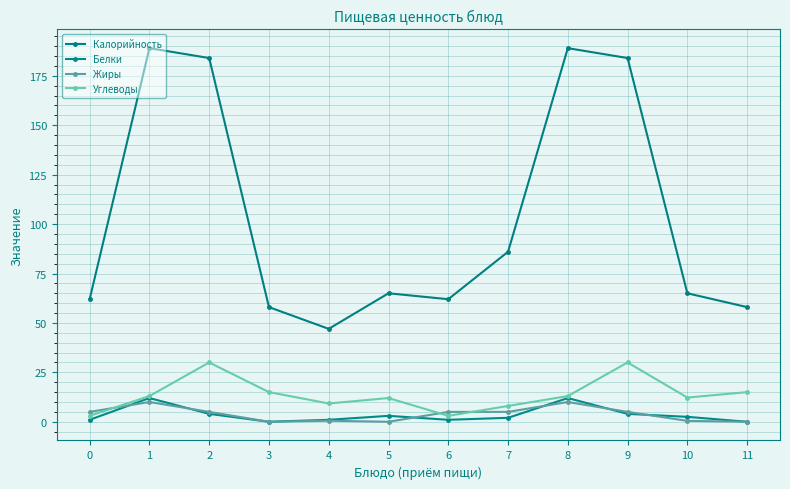

At which category is the sum across all series the highest?

1